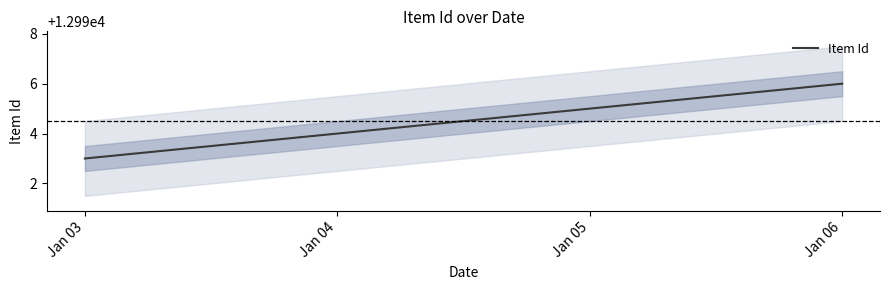

Reading left to right, transcribe all the data shown in this chart.

Jan 03=12993	Jan 04=12994	Jan 05=12995	Jan 06=12996